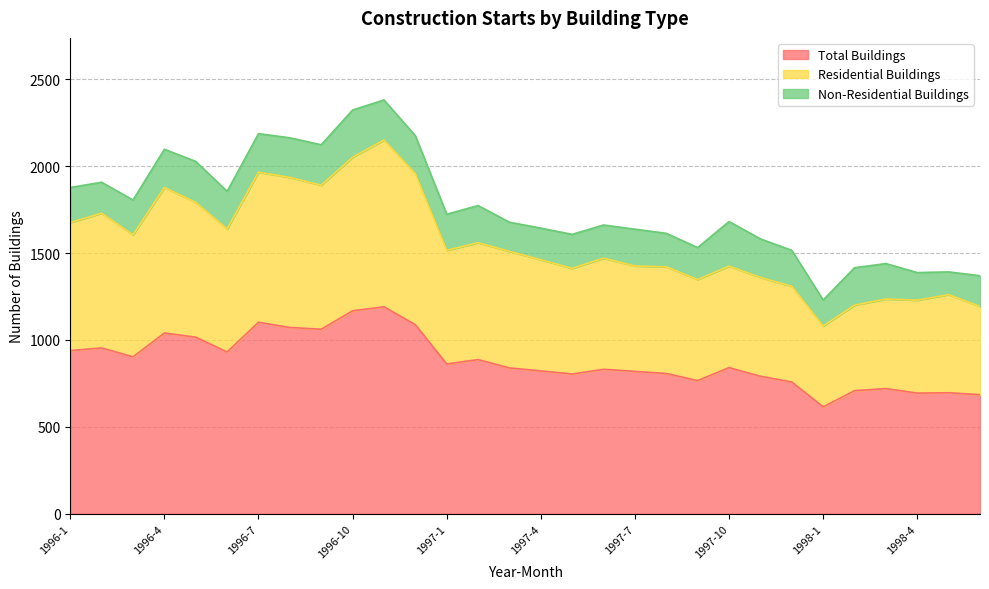

Which has a higher value, 1996-5 or 1996-7?

1996-7